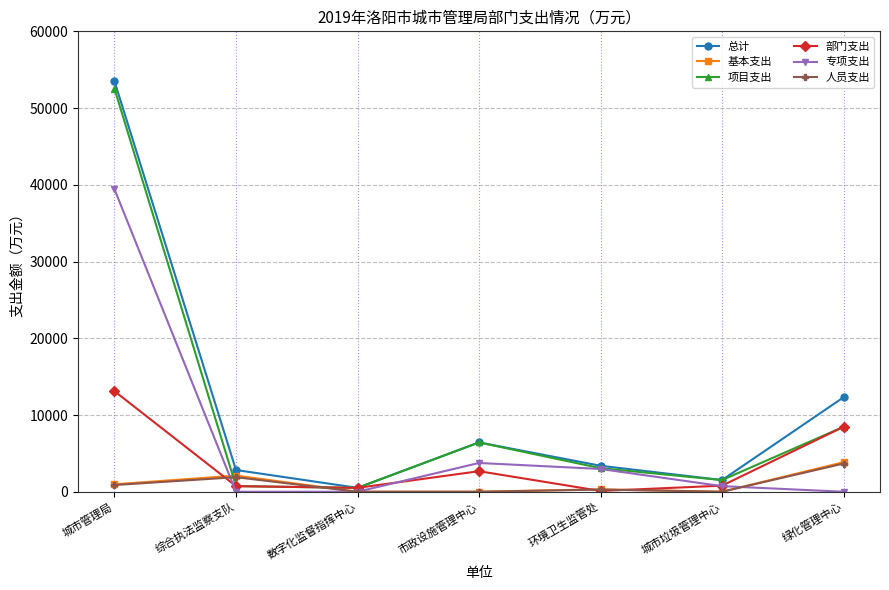

How many lines are shown in the chart?

6